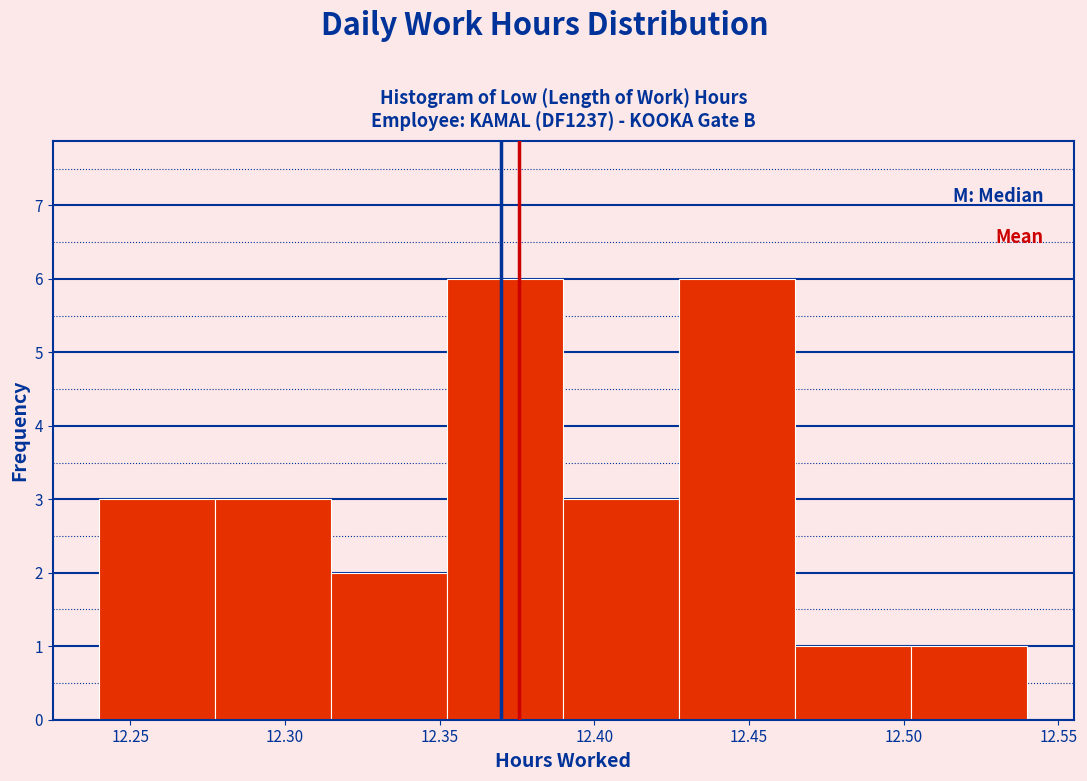

Reading left to right, transcribe this chart: for each bar, give the range it covers on the x-axis and its height. Neither the bar edges nor the heights are printed on the chart, so give them approximately, as read against the axes.

12.240 to 12.280: 3
12.280 to 12.315: 3
12.315 to 12.355: 2
12.355 to 12.390: 6
12.390 to 12.430: 3
12.430 to 12.465: 6
12.465 to 12.505: 1
12.505 to 12.540: 1